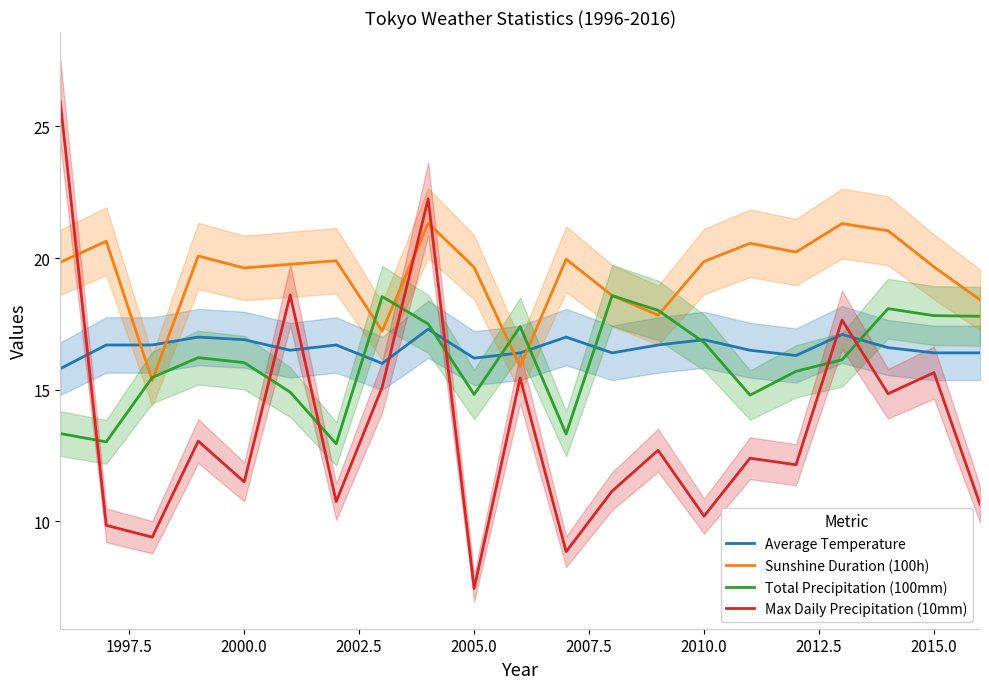

The Average Temperature series shows 9.5 at 2015.0. True or false?

False